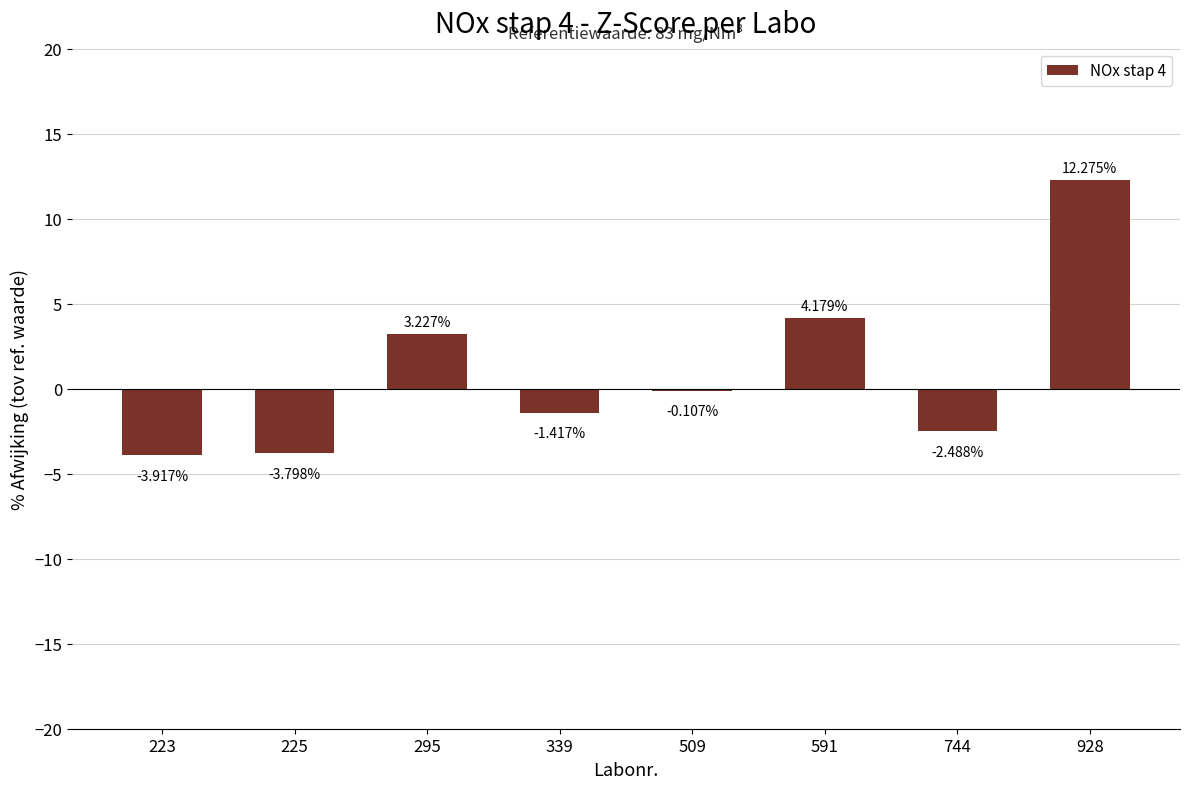

What is the maximum value shown in the chart?

12.3